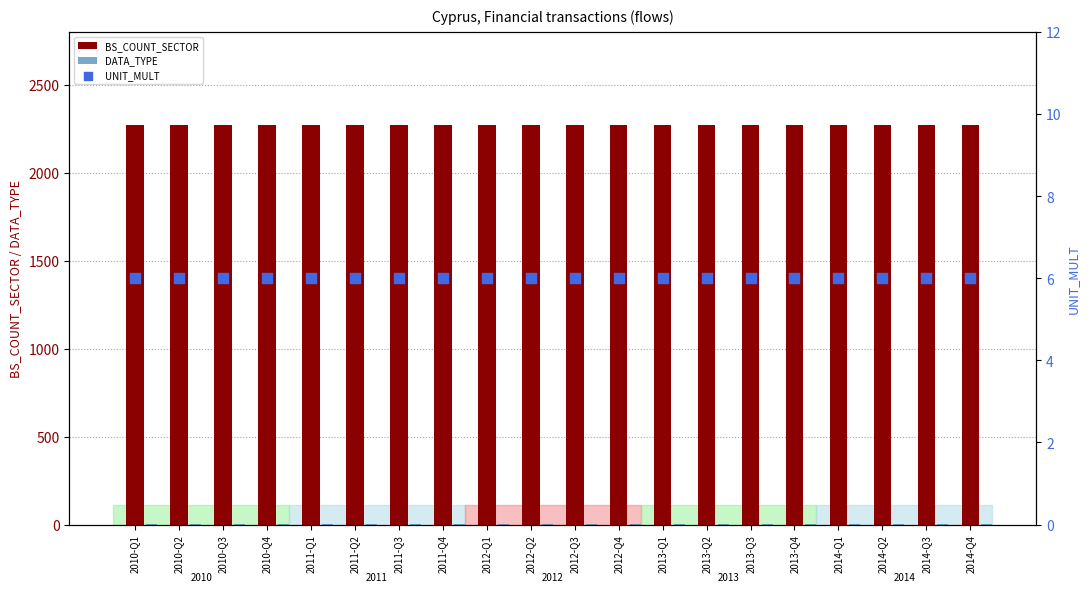

At which category is the sum across all series the highest?

2010-Q1